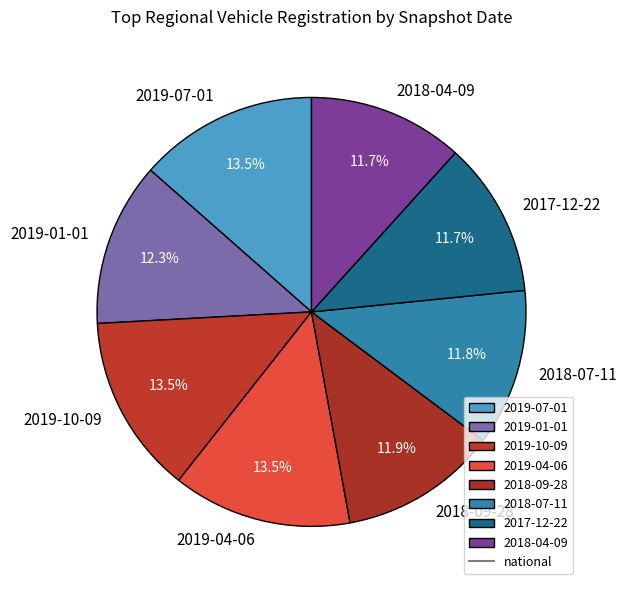

What is the ratio of the value at 2019-04-06 to the value at 2019-07-01?

1.0